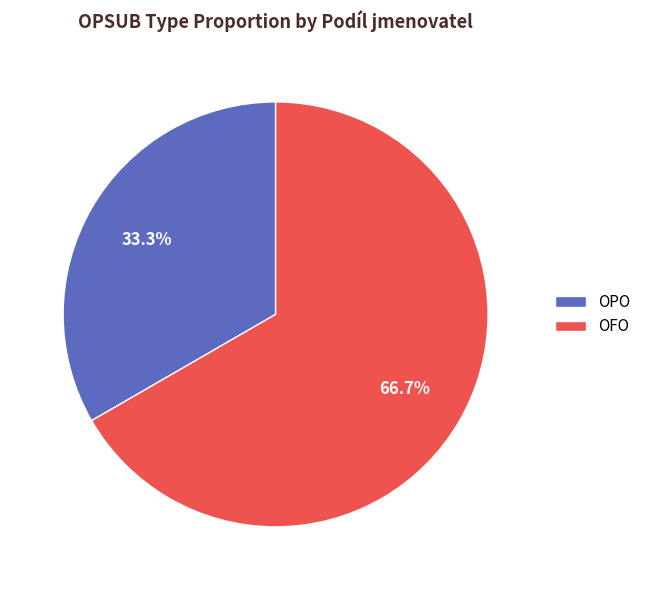

Do OFO and OPO together represent more than half of the pie?

Yes